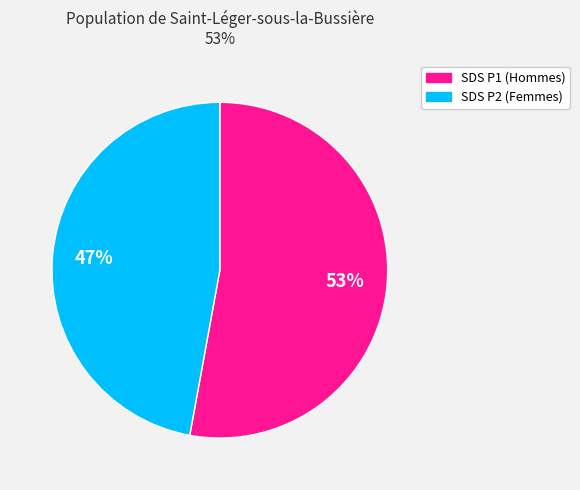

Is there any slice that represents more than half of the pie?

Yes